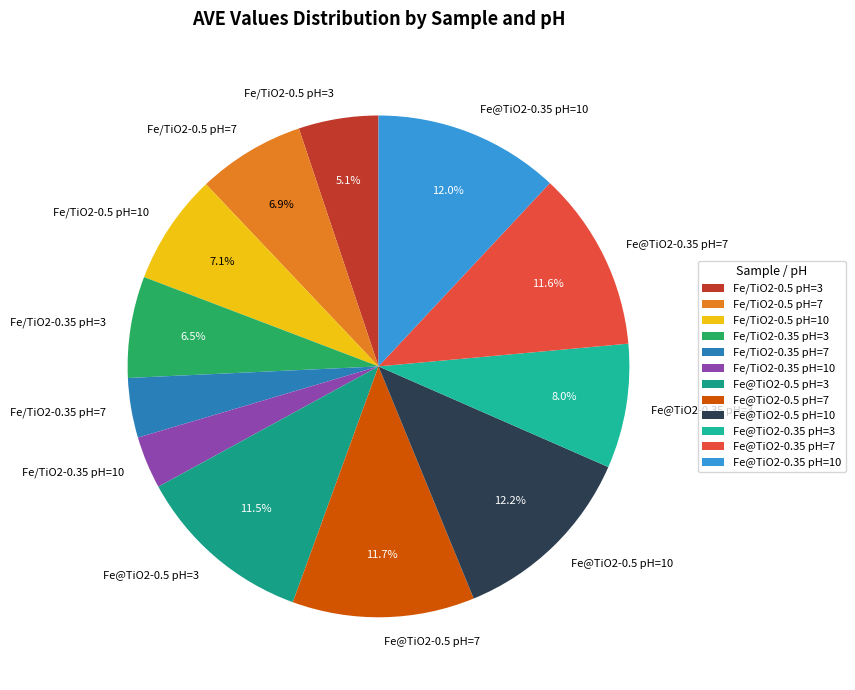

Does Fe@TiO2-0.35 pH=3 account for over 50% of the chart?

No